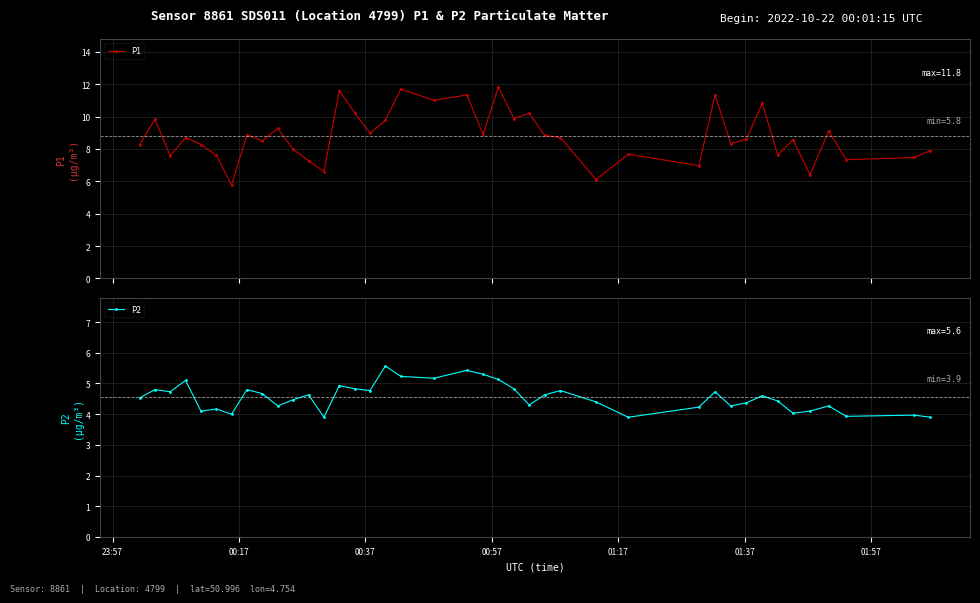

Which series has the largest range (max minus min)?

P1